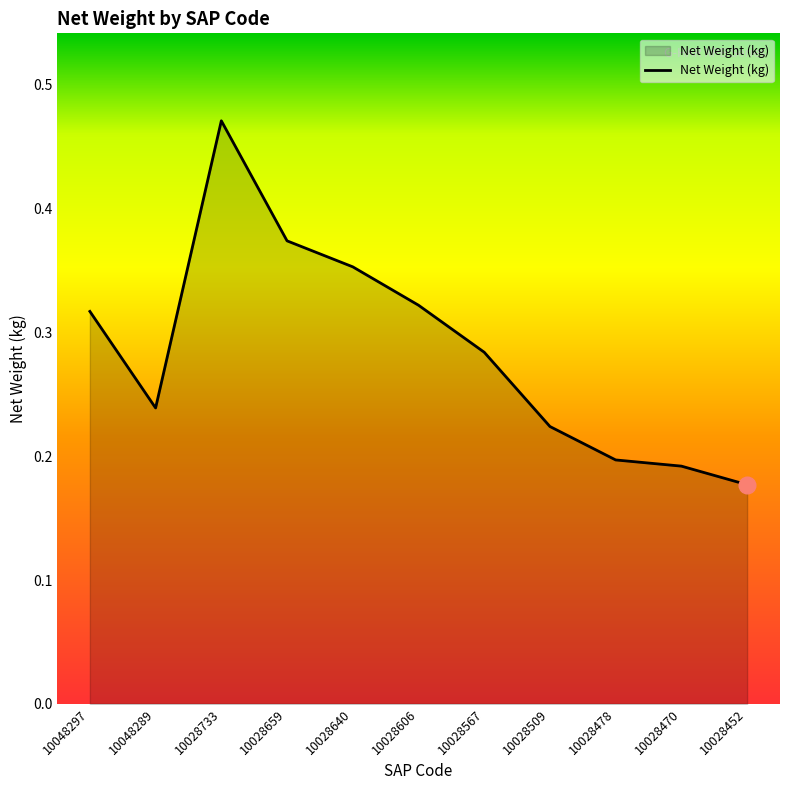

List the labels in order of value, largest first.

10028733, 10028659, 10028640, 10028606, 10048297, 10028567, 10048289, 10028509, 10028478, 10028470, 10028452